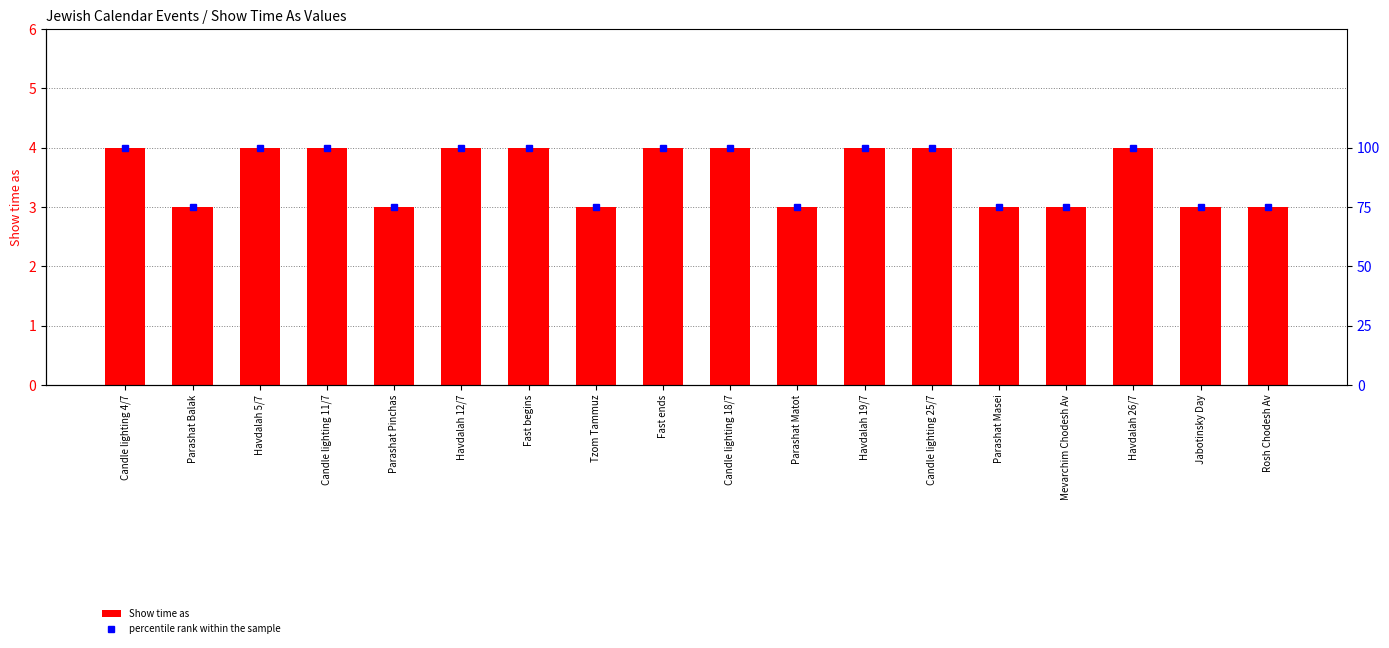

What is the lowest value of the percentile rank within the sample series?

75